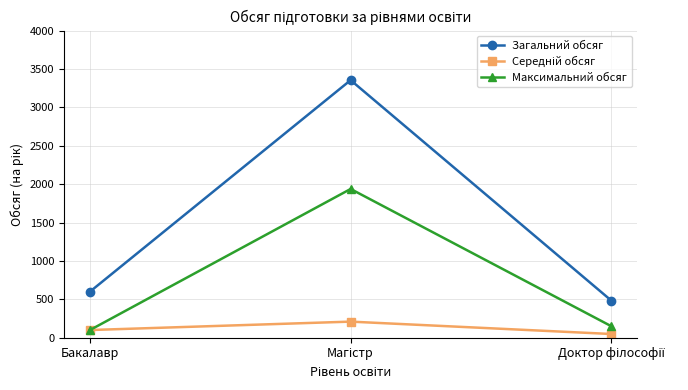

What is the difference between the maximum and second lowest values in the Максимальний обсяг series?

1787.0